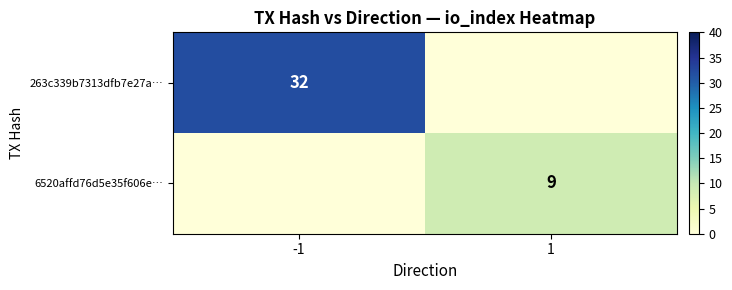

The 6520affd76d5e35f606e… series shows 14 at 1. True or false?

False